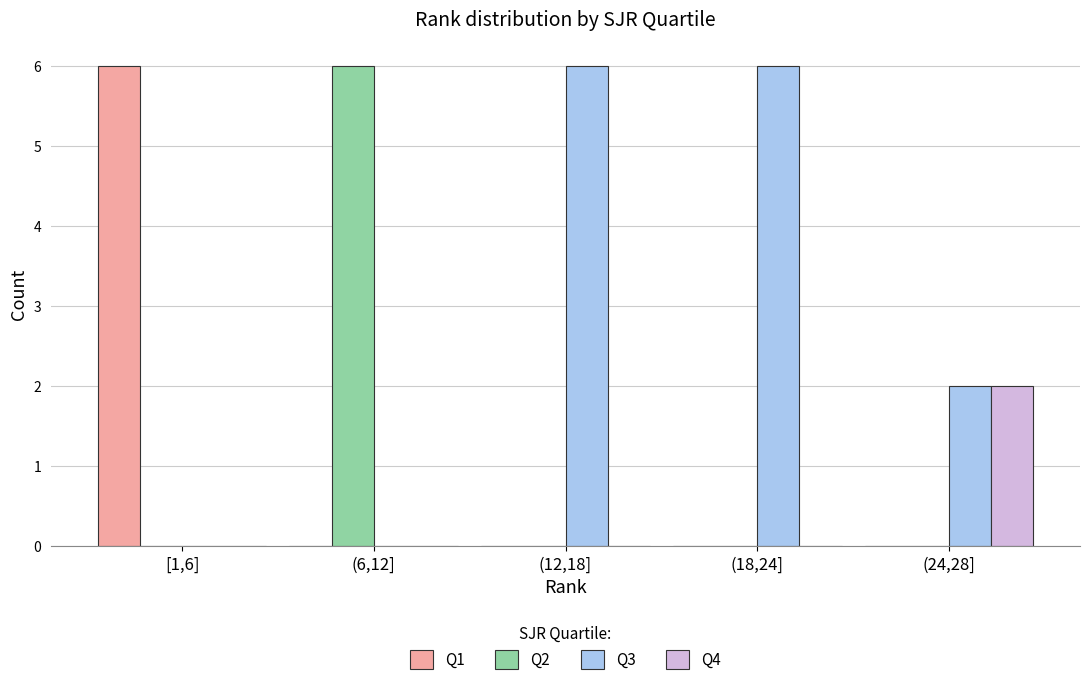

Reading left to right, transcribe all the data shown in this chart.

Q1: [1,6]=6	(6,12]=0	(12,18]=0	(18,24]=0	(24,28]=0
Q2: [1,6]=0	(6,12]=6	(12,18]=0	(18,24]=0	(24,28]=0
Q3: [1,6]=0	(6,12]=0	(12,18]=6	(18,24]=6	(24,28]=2
Q4: [1,6]=0	(6,12]=0	(12,18]=0	(18,24]=0	(24,28]=2